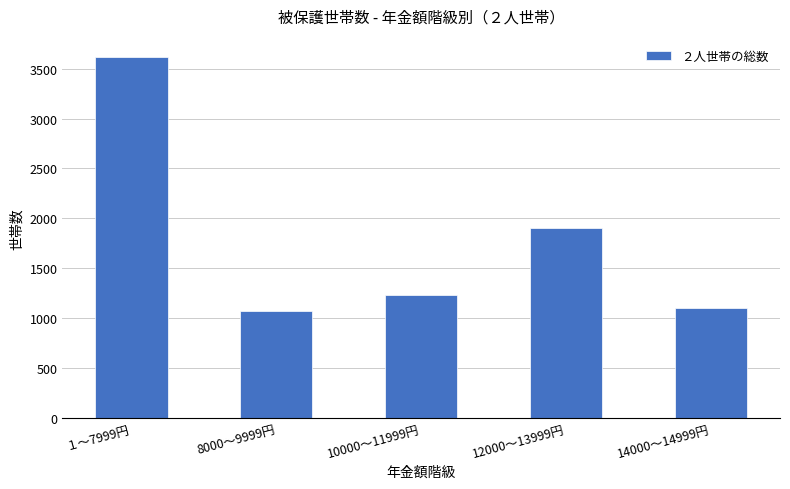

True or false: the data shows 1095 at 14000～14999円.

True